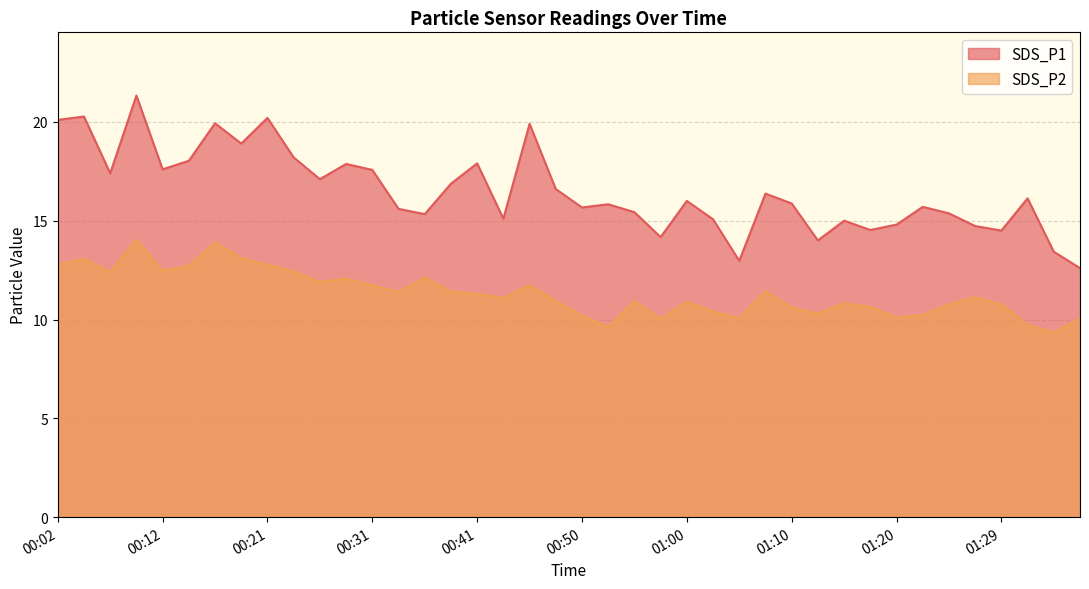

Where does the SDS_P1 series first go above 16?

00:02